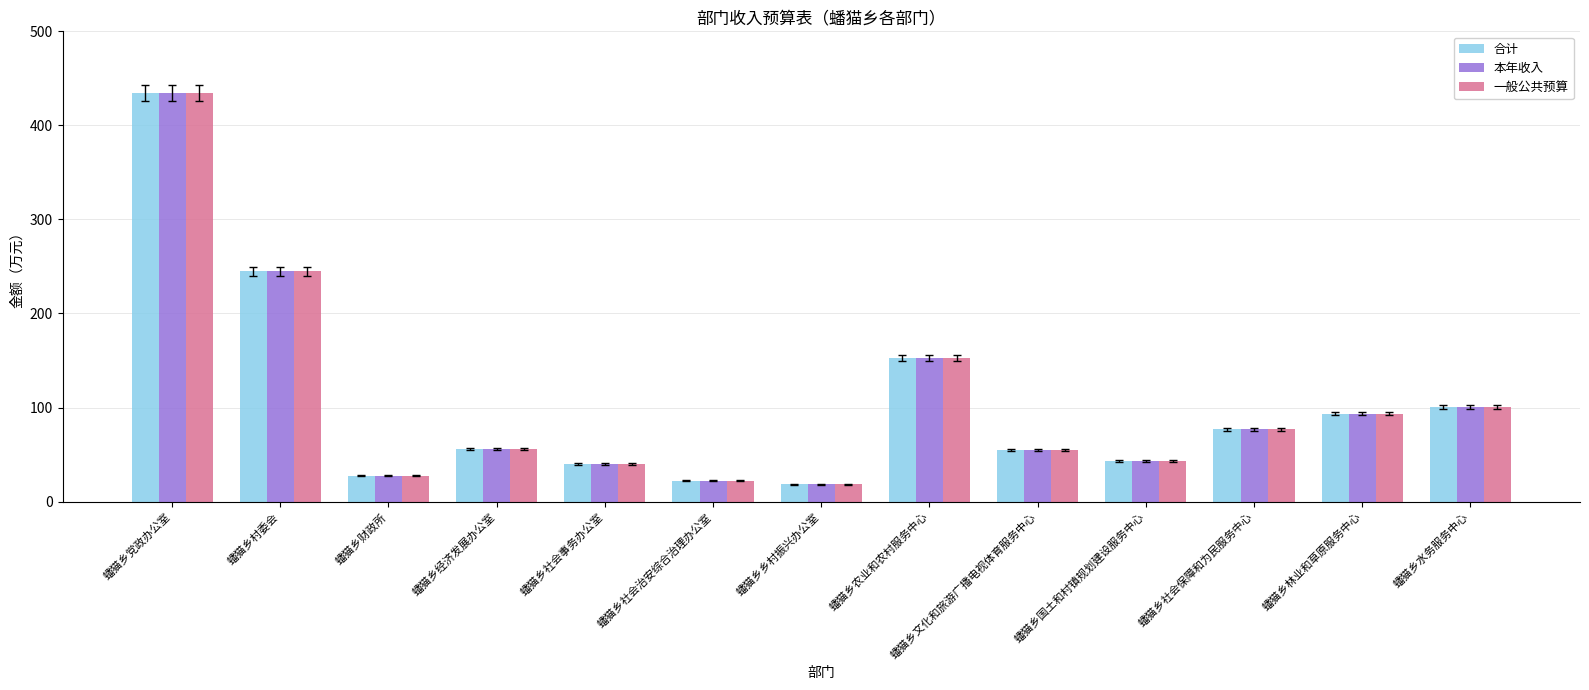

What is the total value across all series at 蟠猫乡国土和村镇规划建设服务中心?

129.3